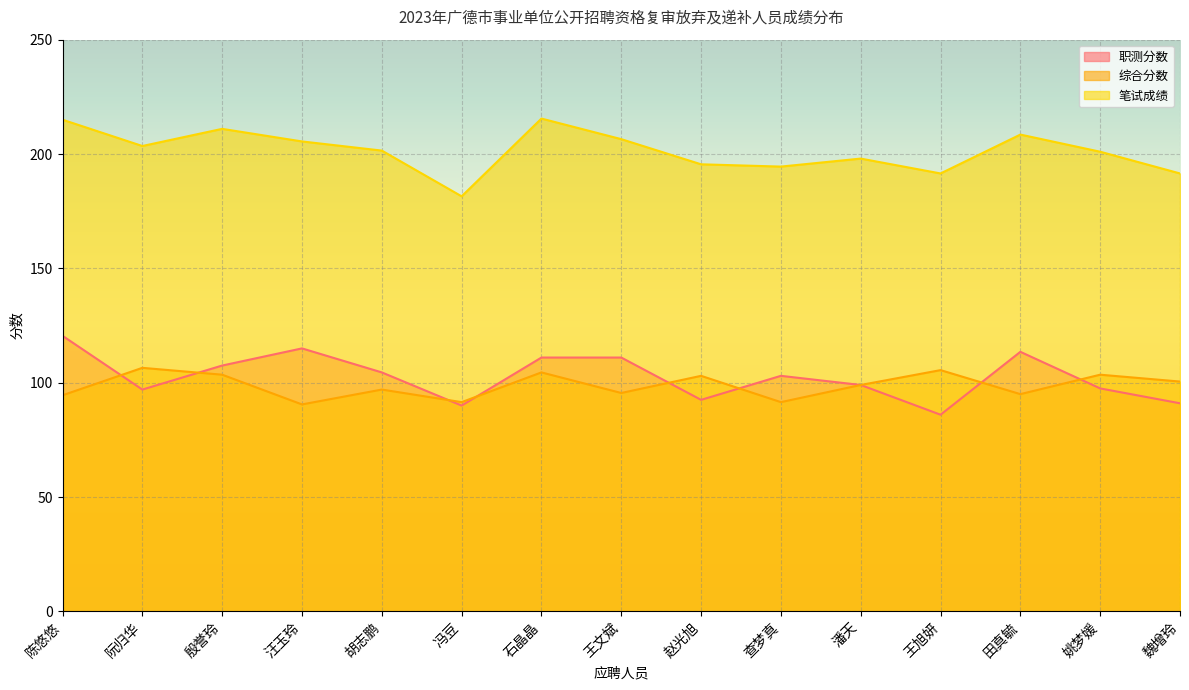

At 赵光旭, list the series in order from smallest to largest.

职测分数, 综合分数, 笔试成绩